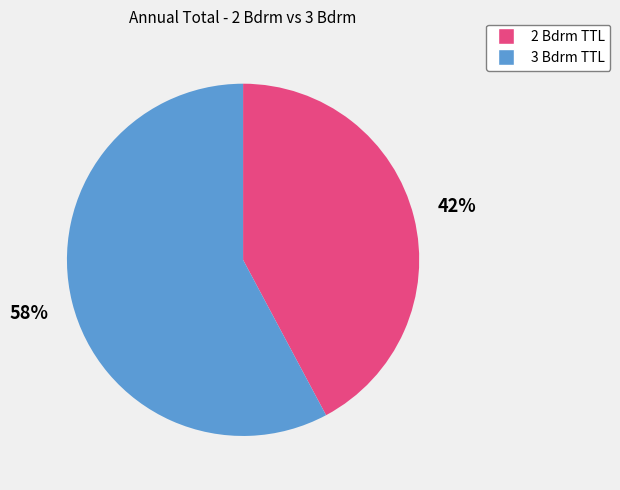

Is there any slice that represents more than half of the pie?

Yes